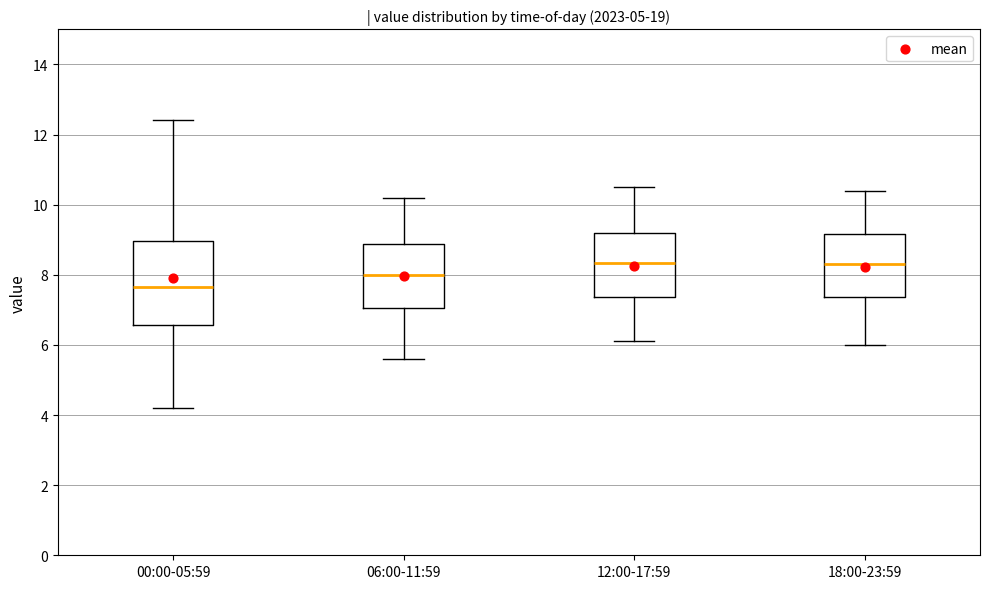

Which box's median line is the lowest?

00:00-05:59